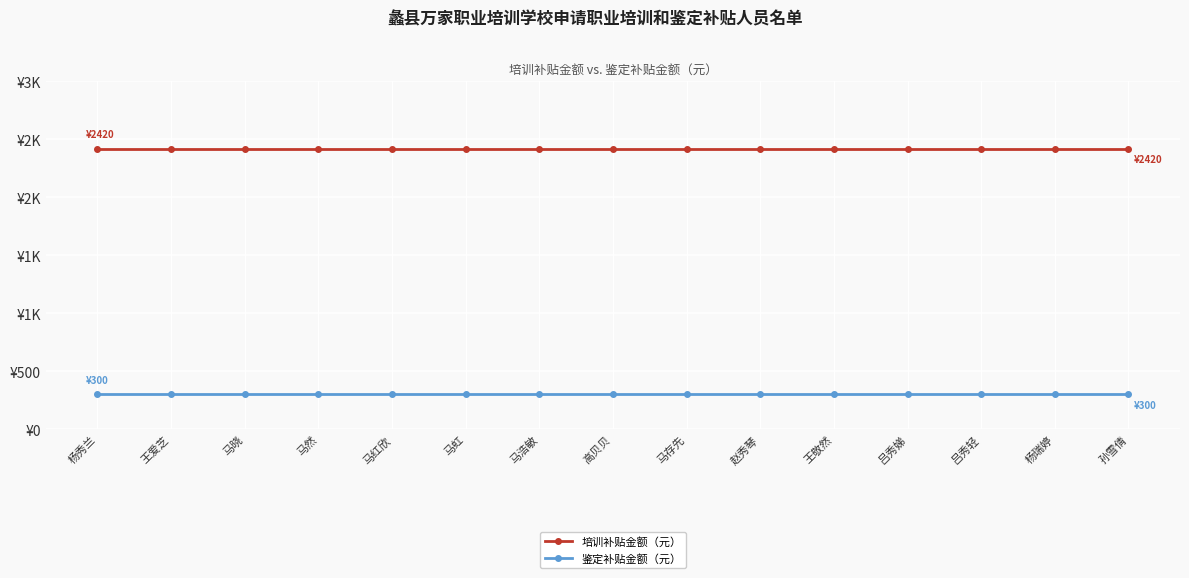

Which series has the largest total across all categories?

培训补贴金额（元）